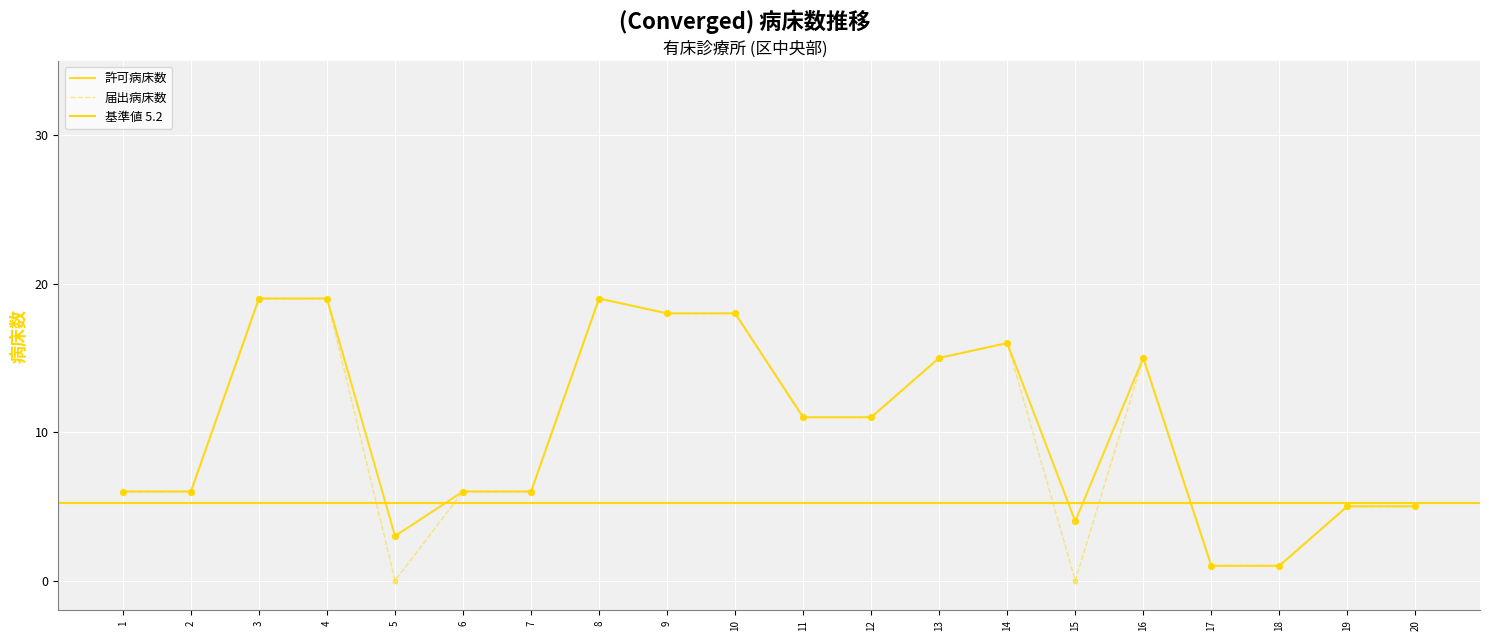

Which series has the largest total across all categories?

許可病床数